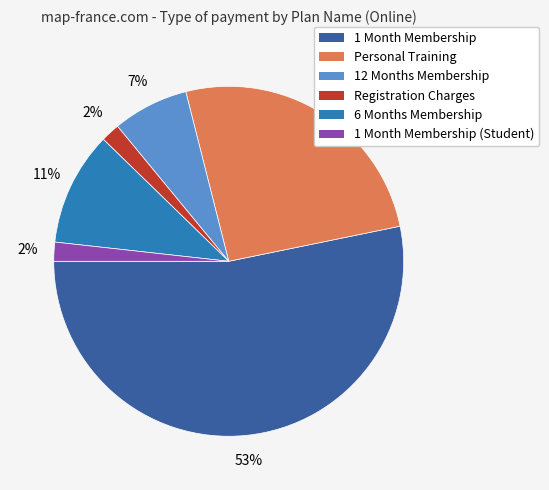

Is there a majority slice in this chart?

Yes